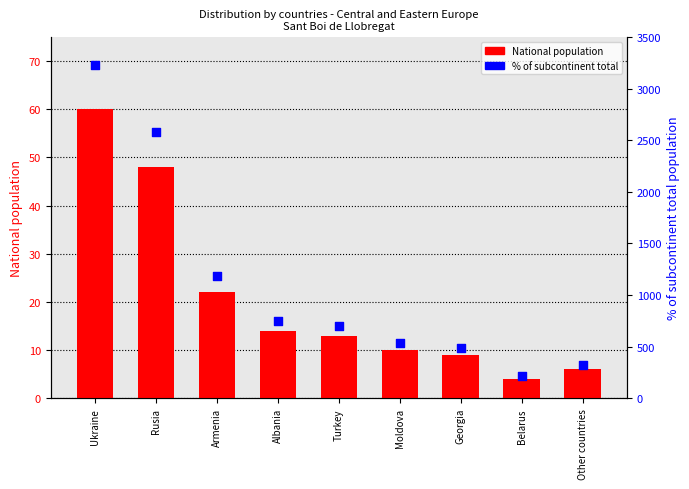

At which category is the sum across all series the highest?

Ukraine